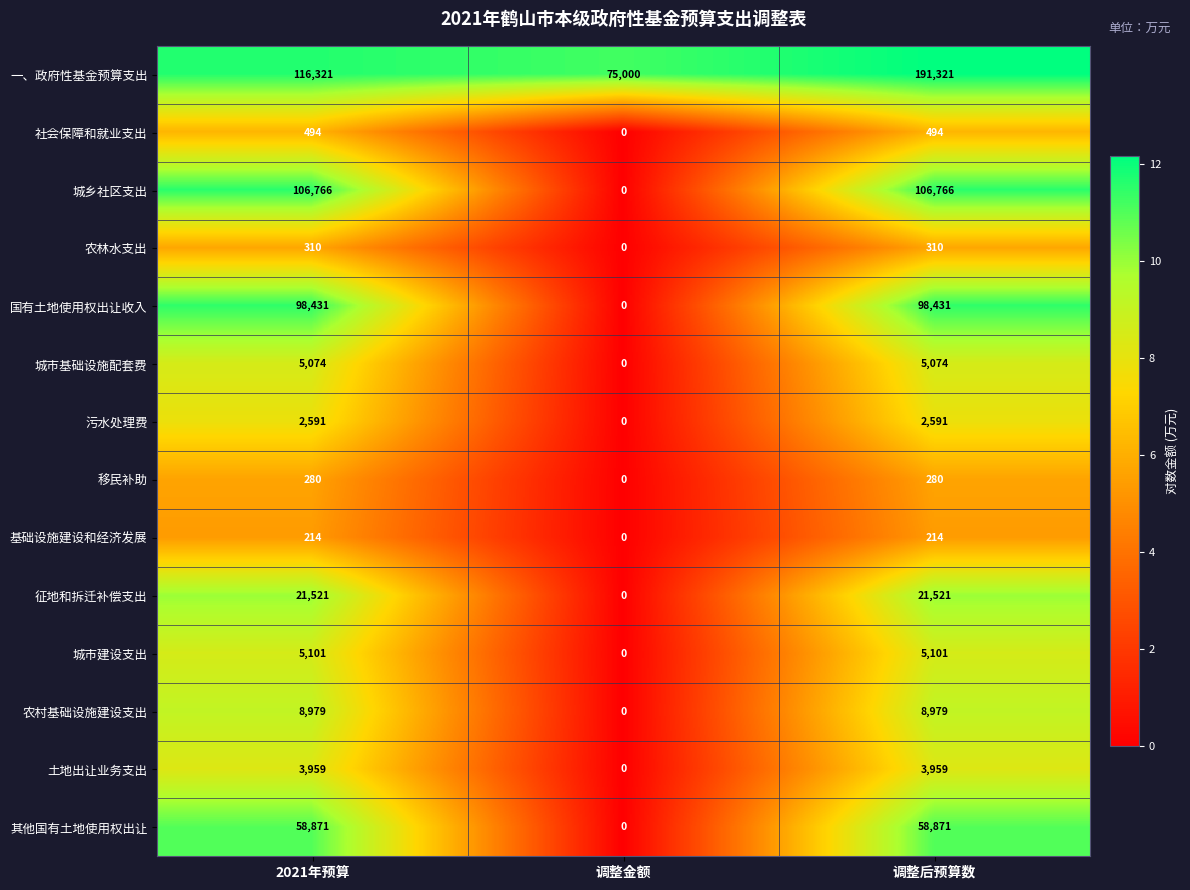

List the series in order of their peak value, highest first.

一、政府性基金预算支出, 城乡社区支出, 国有土地使用权出让收入, 其他国有土地使用权出让, 征地和拆迁补偿支出, 农村基础设施建设支出, 城市建设支出, 城市基础设施配套费, 土地出让业务支出, 污水处理费, 社会保障和就业支出, 农林水支出, 移民补助, 基础设施建设和经济发展